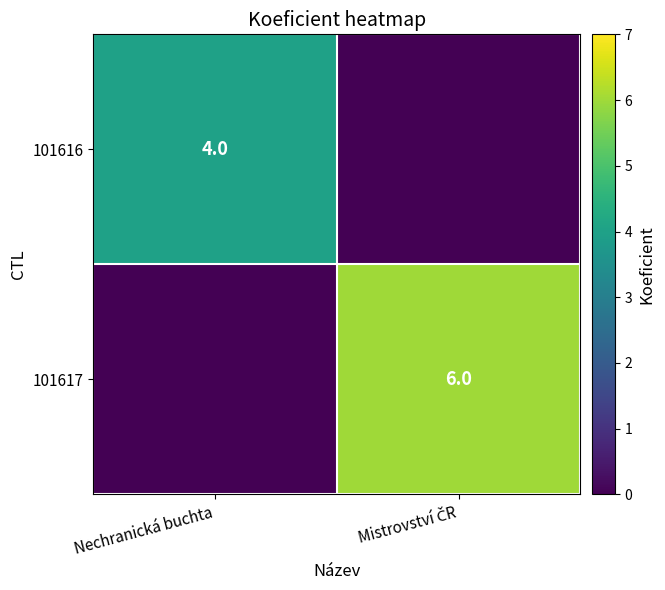

What is the spread (max minus min) of values at Mistrovství ČR?

6